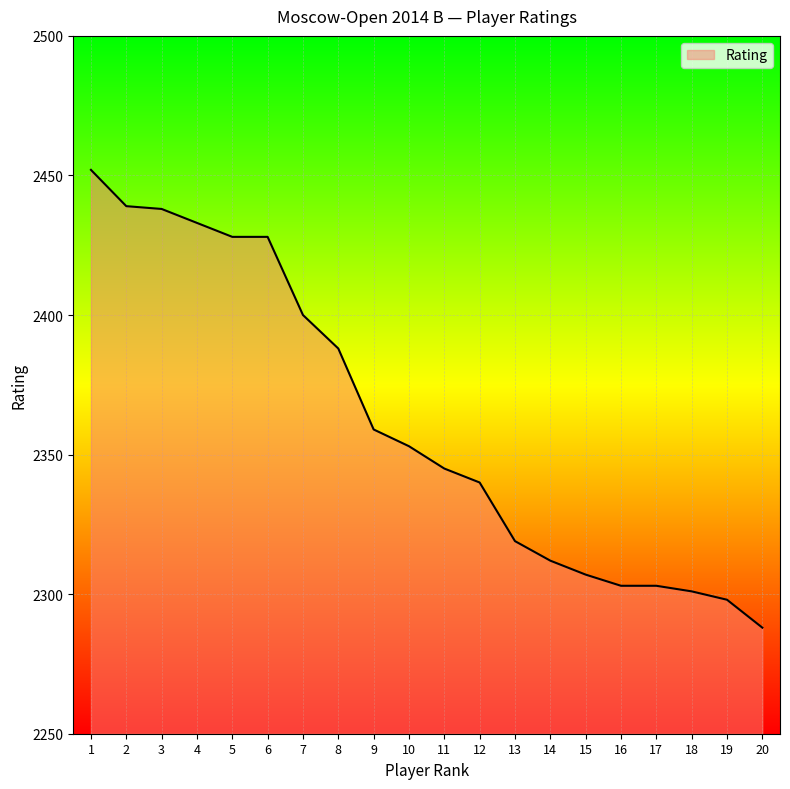

What is the smallest value displayed?

2288